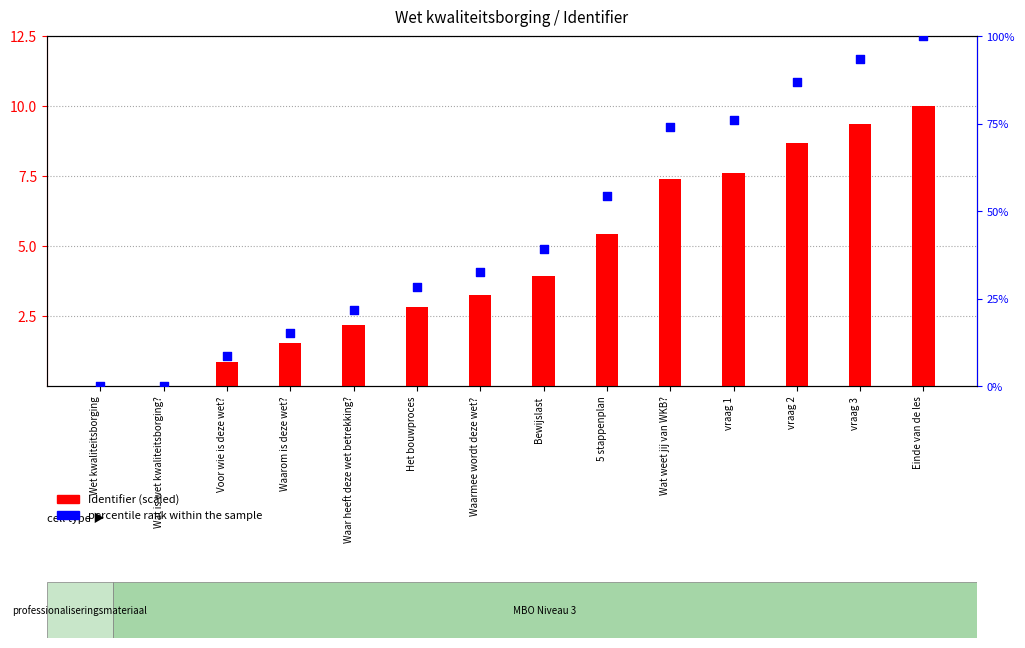

What is the total value across all series at Wat weet jij van WKB??

81.3